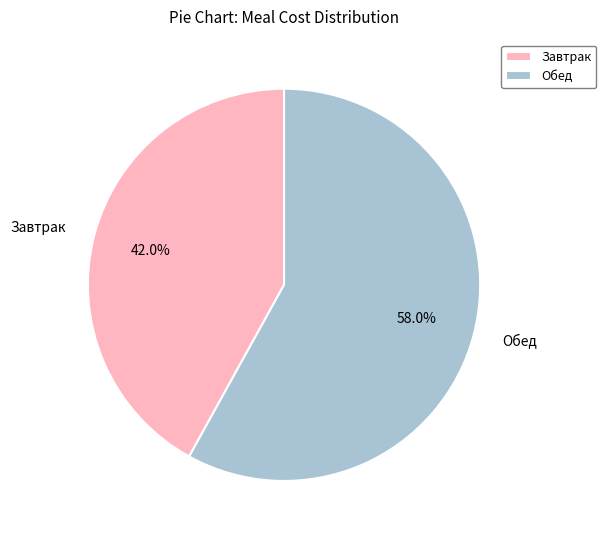

To the nearest percent, what portion does Обед represent?

58%